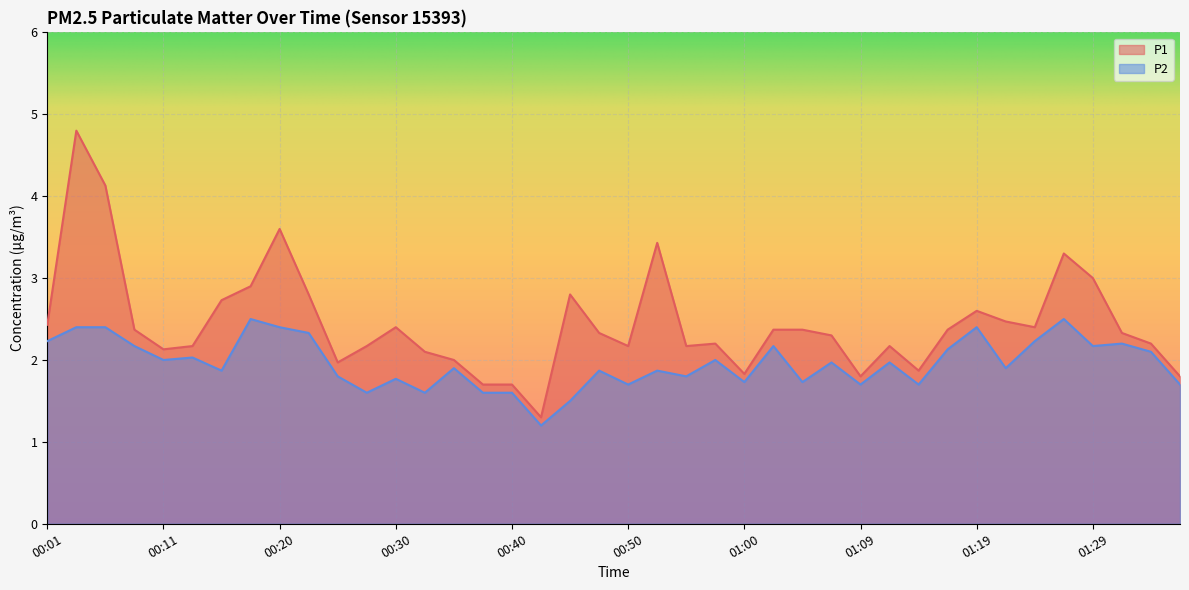

Between 00:03 and 00:18, which series saw the biggest shift?

P1